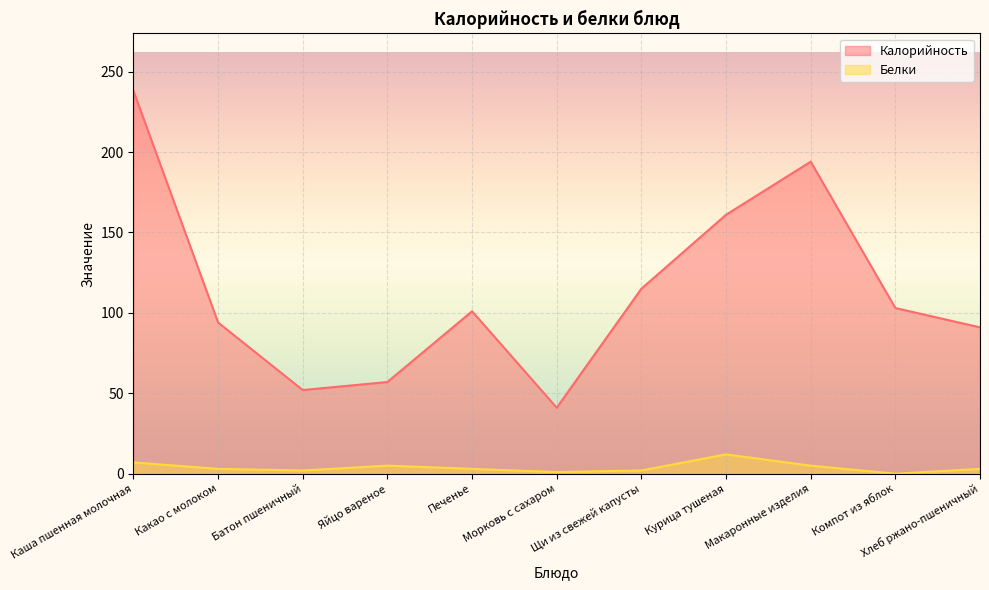

What is the sum of all Калорийность values?

1247